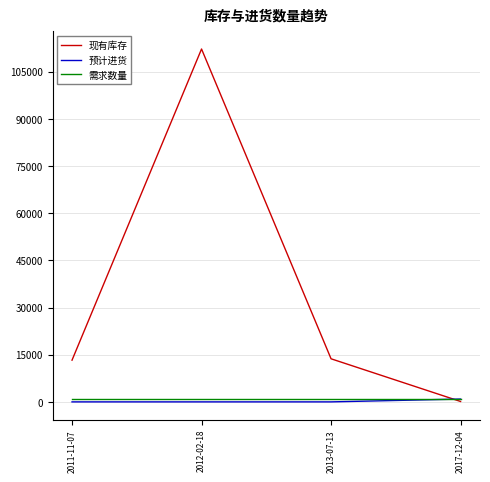

Which series has the largest total across all categories?

现有库存